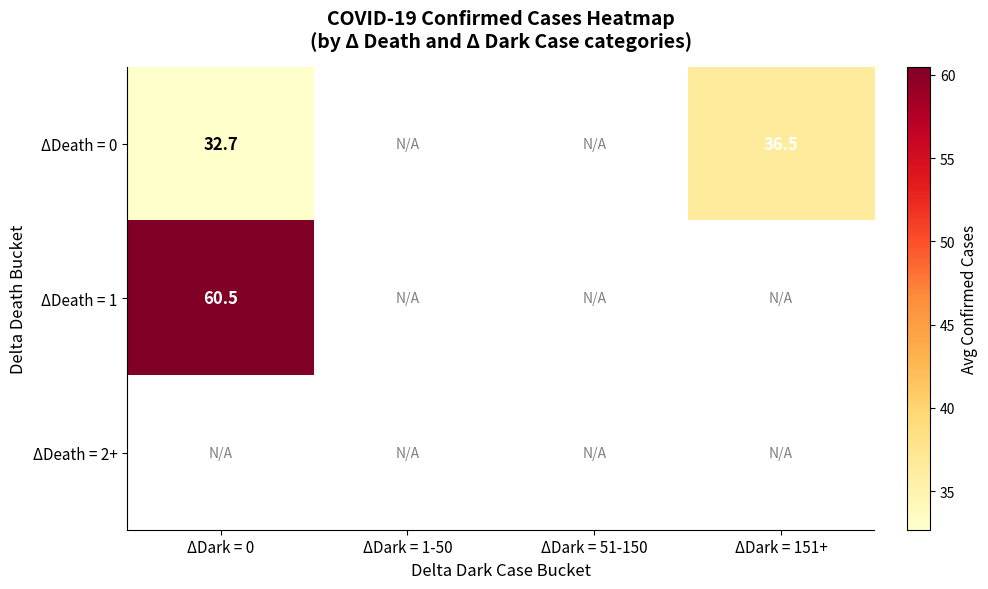

List the labels in order of ΔDeath = 1 value, smallest first.

ΔDark = 0, ΔDark = 1-50, ΔDark = 51-150, ΔDark = 151+